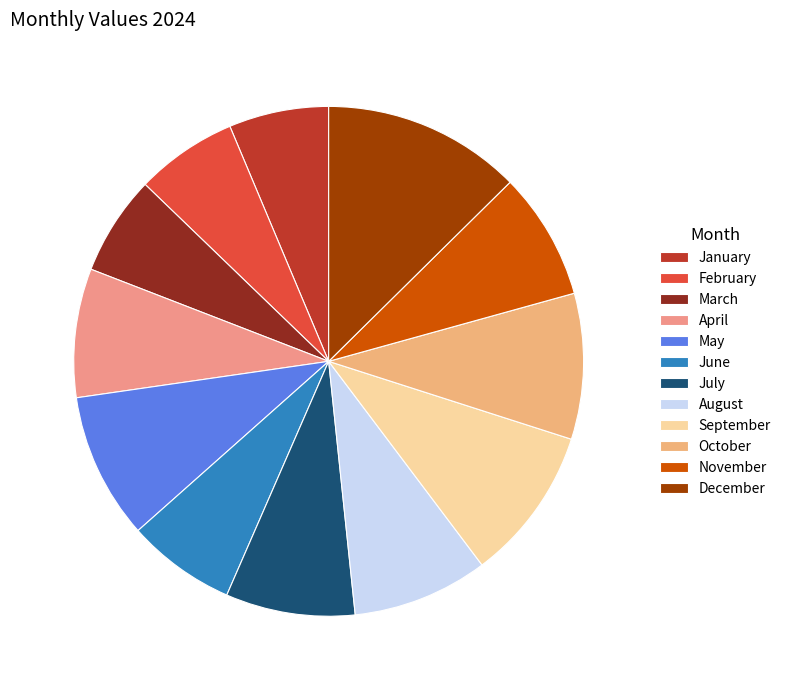

How many segments does this pie chart have?

12